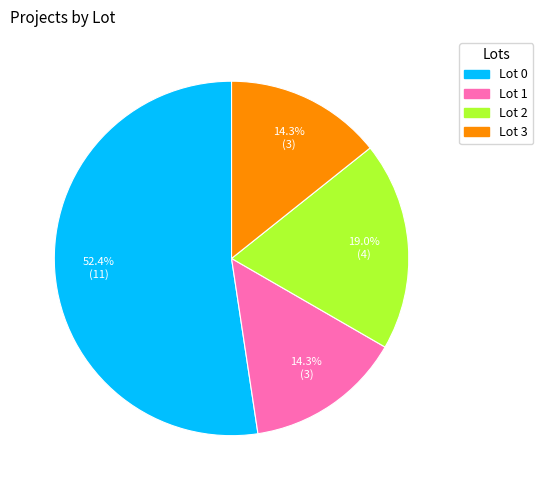

Between Lot 1 and Lot 0, which is larger?

Lot 0